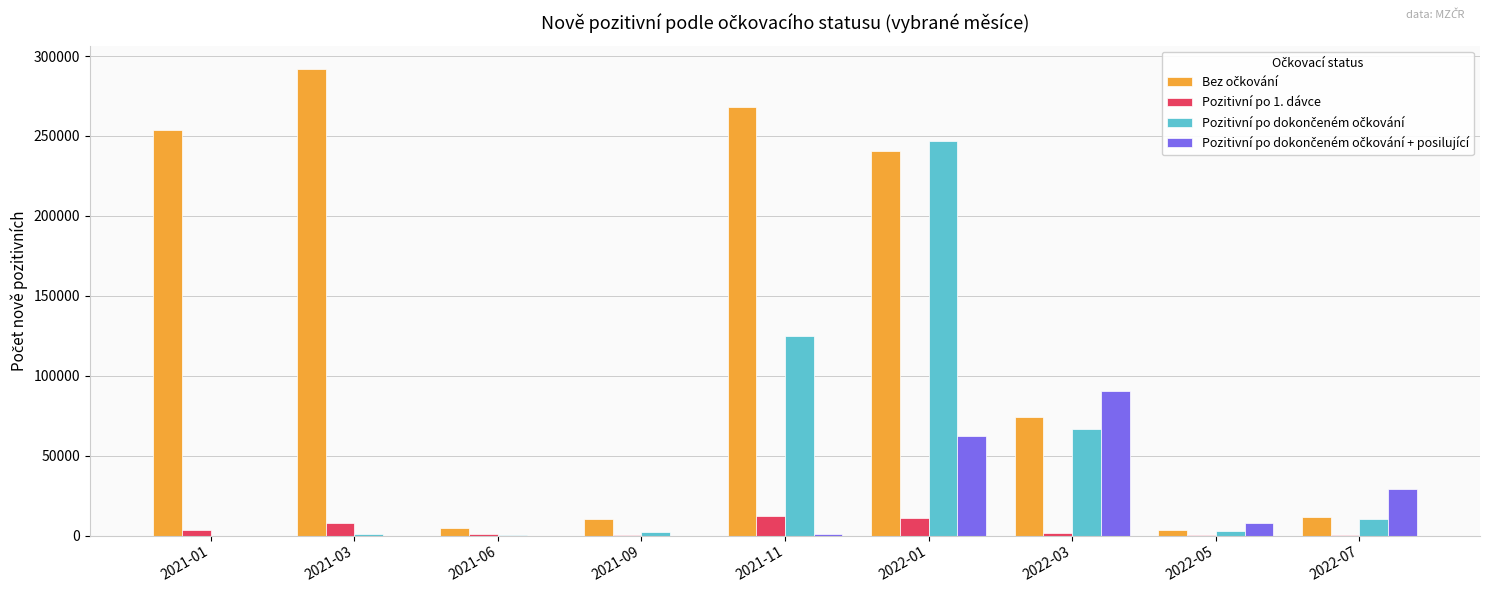

The value of Pozitivní po 1. dávce at 2021-11 is 12179. True or false?

True